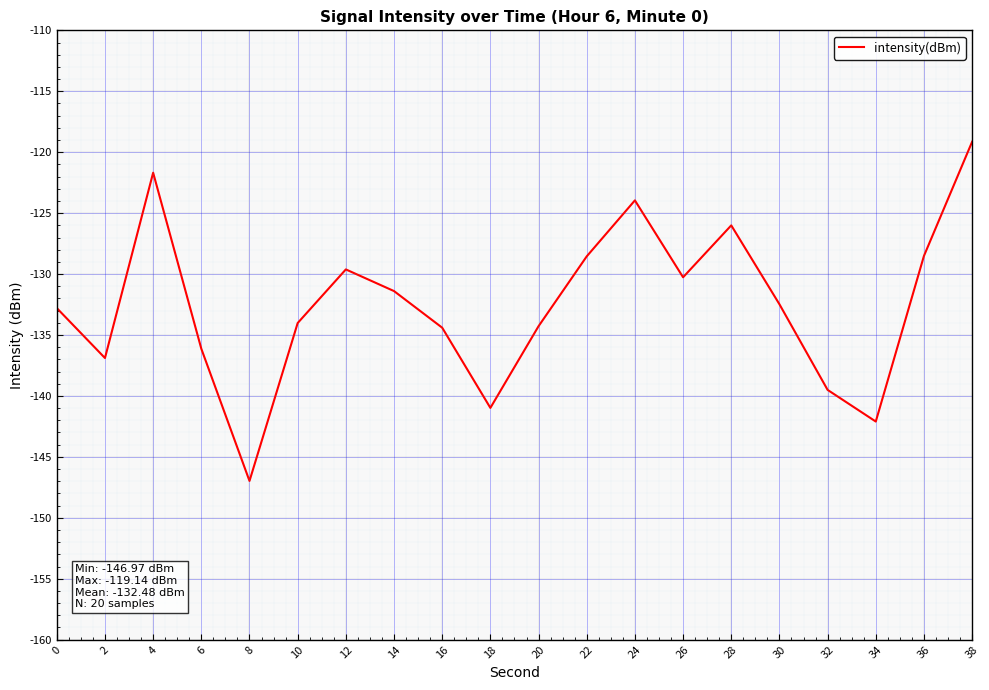

What is the approximate value at 16?

-134.4